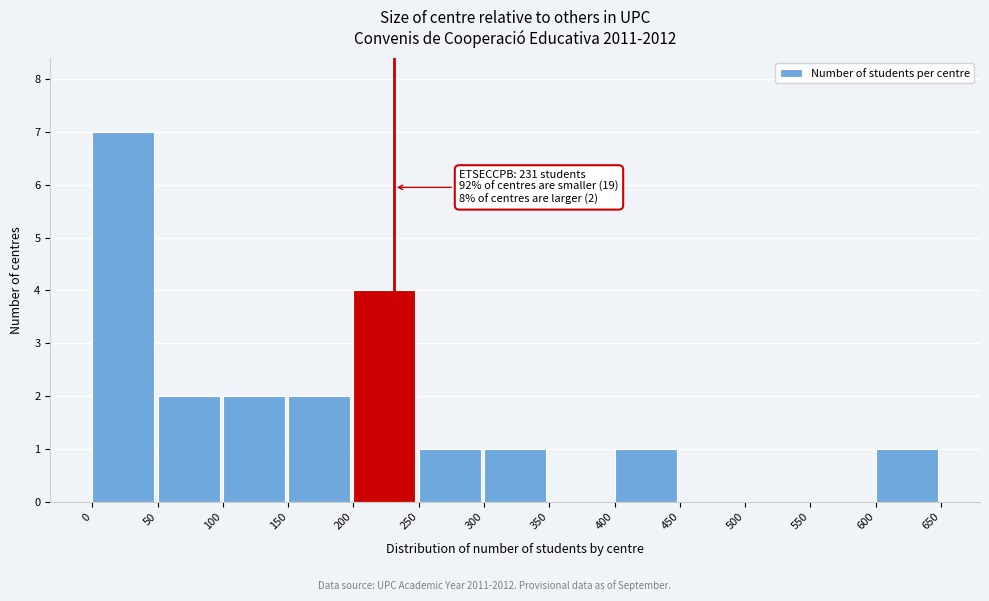

Over which range of the x-axis is the bar tallest?

0 to 50